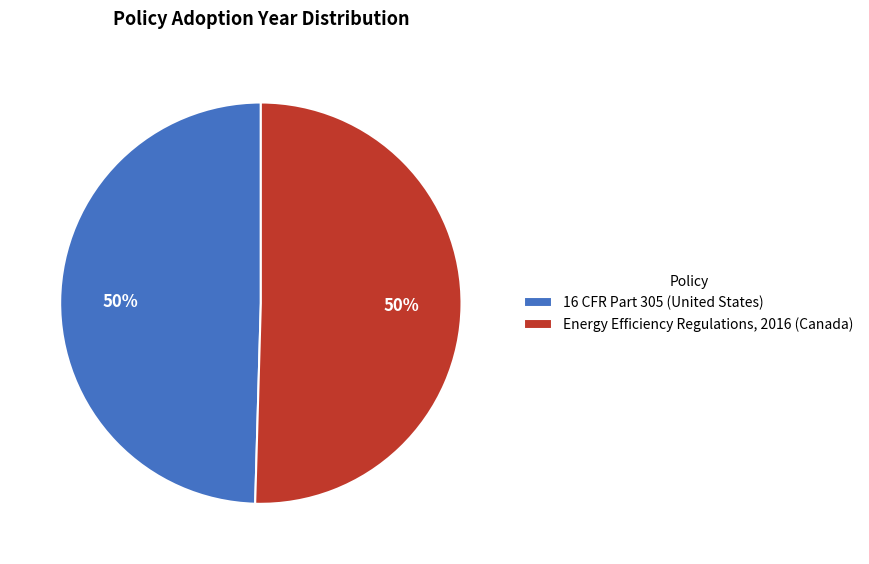

To the nearest percent, what portion does 16 CFR Part 305 represent?

50%